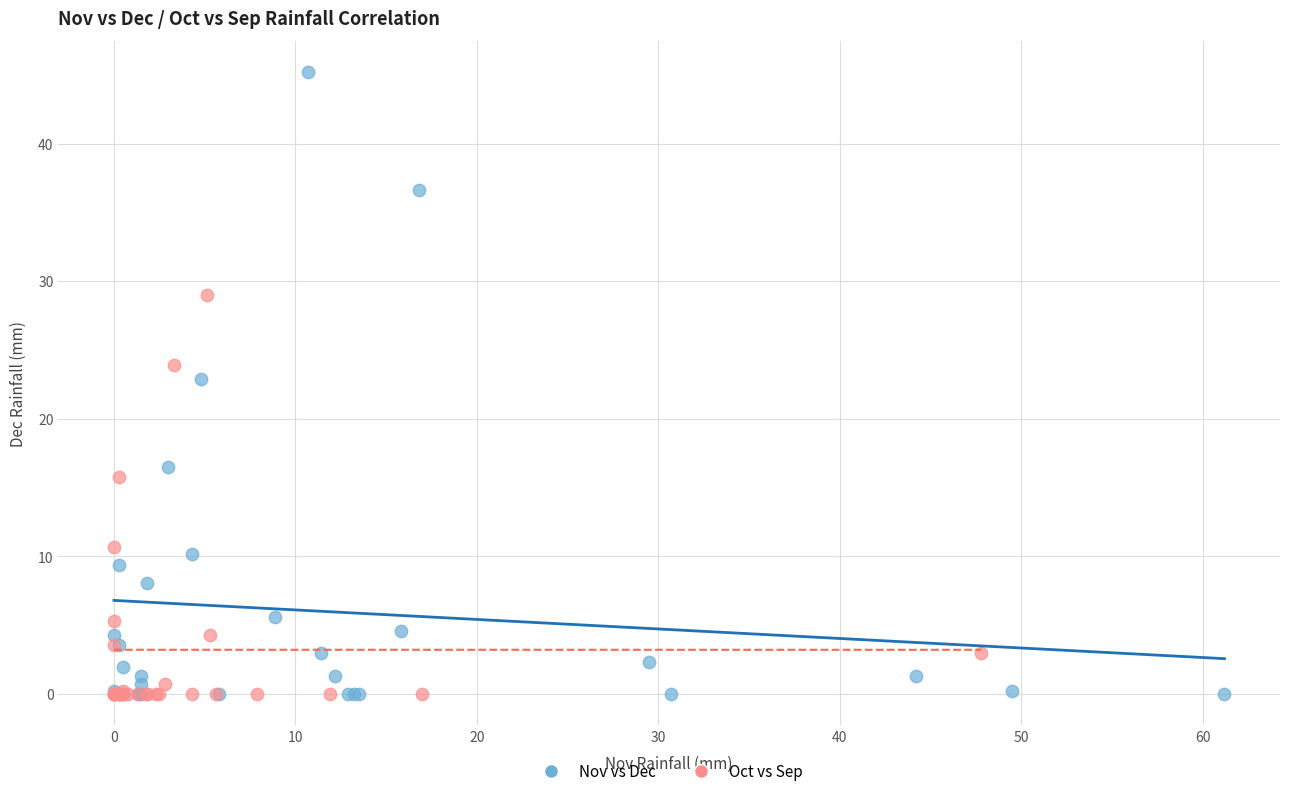

Which series has the widest spread of Y values?

Nov vs Dec